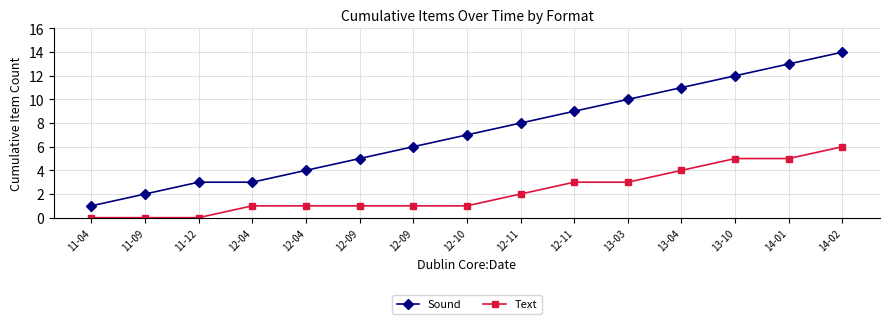

What are all the series names shown in the legend?

Sound, Text